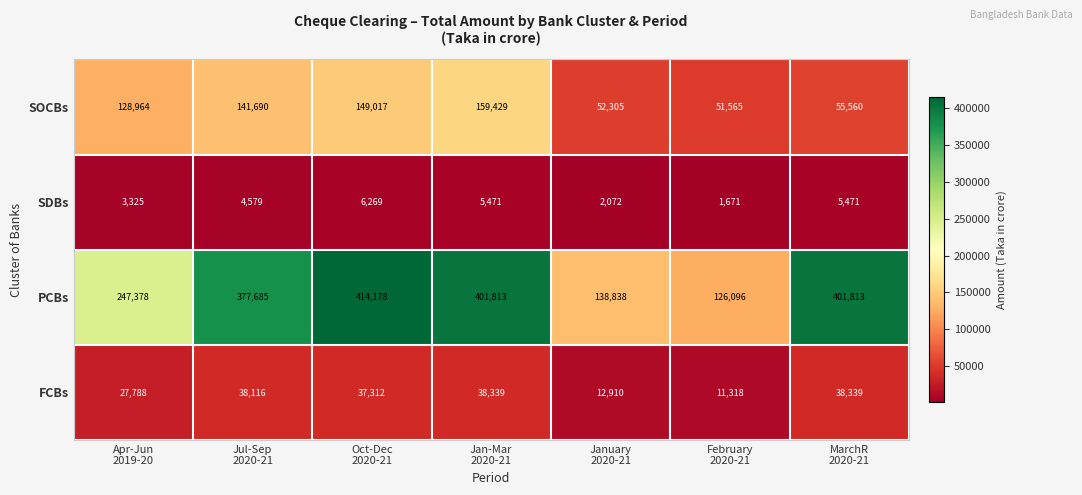

What is the difference between the maximum and minimum values in the PCBs series?

288082